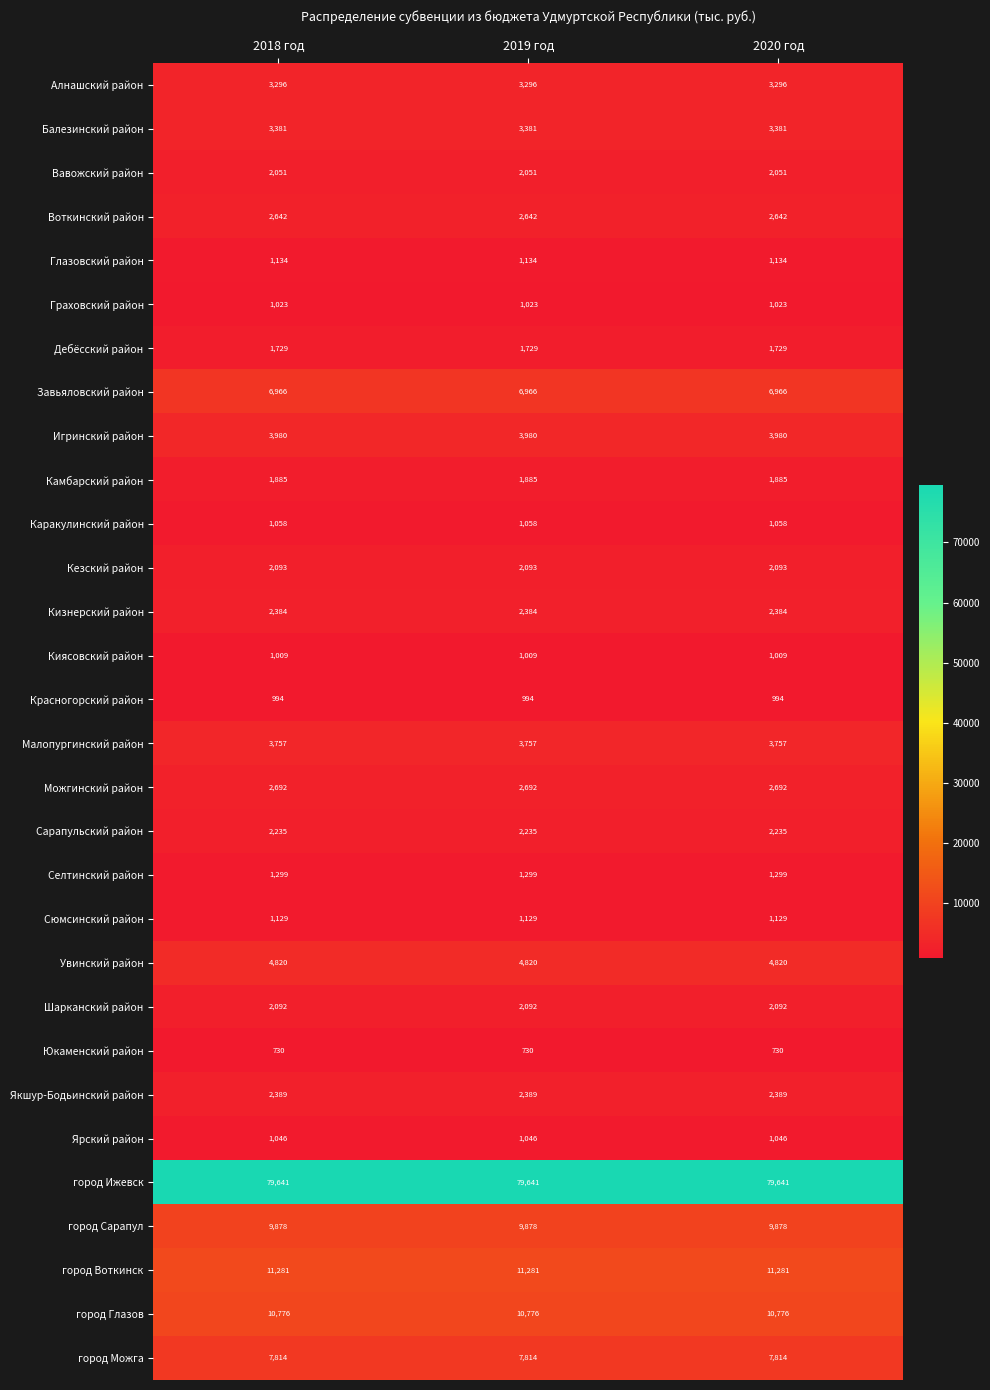

What is the sum of all Ярский район values?

3138